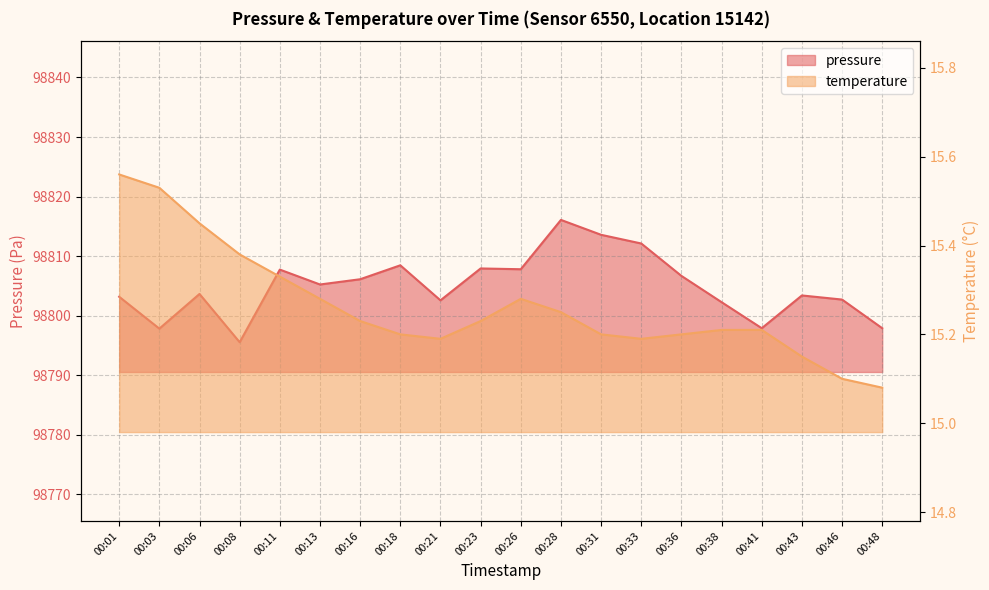

What is the sum of the pressure values at 00:13 and 00:11?

197613.0